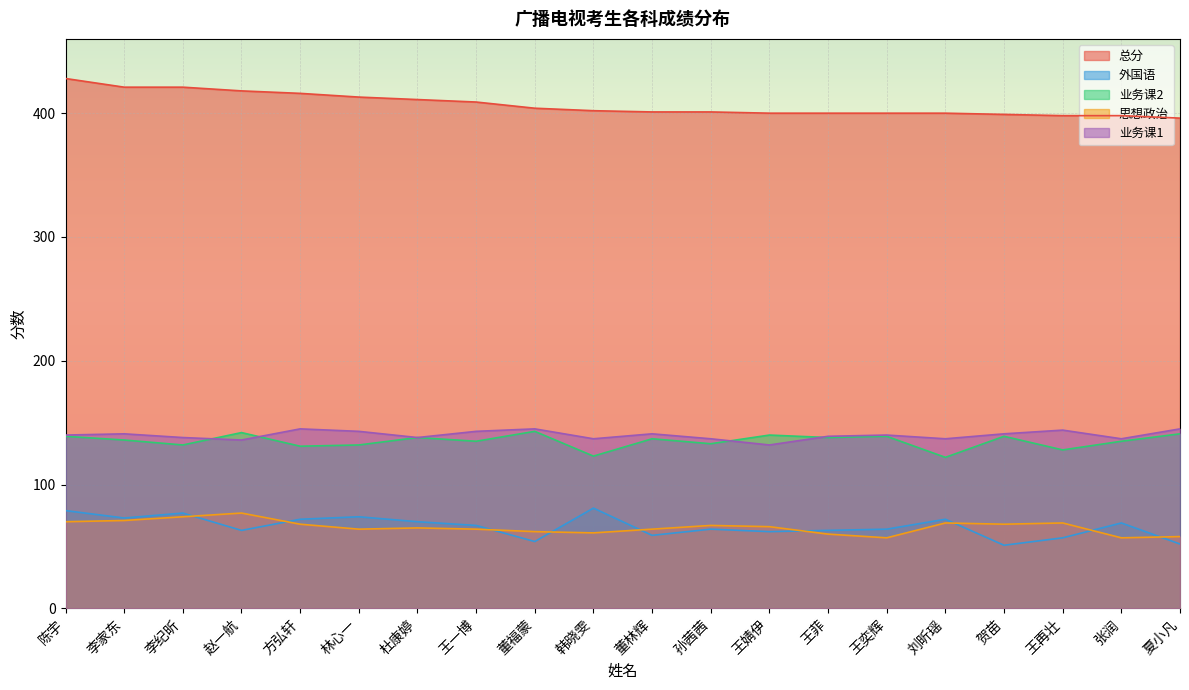

Where do 外国语 and 思想政治 first cross each other?

李纪昕 and 赵一航